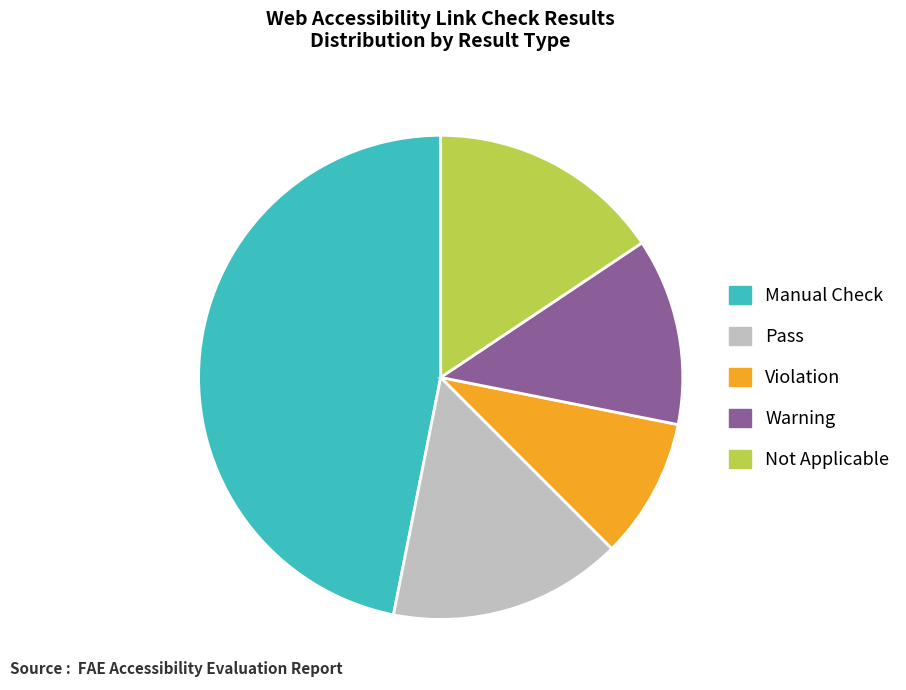

How many slices are in this pie chart?

5